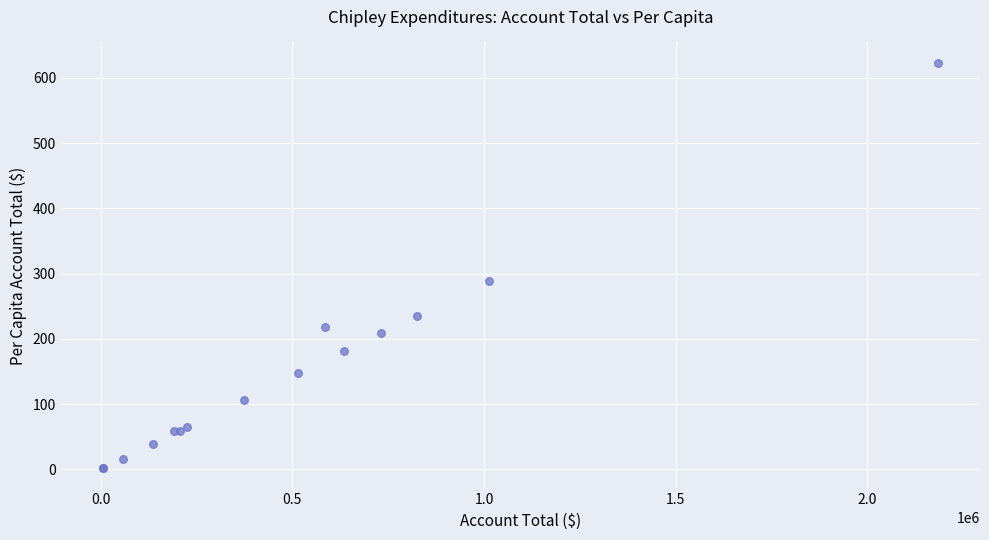

What Y value in the scatter plot is closest to 312?

289.1